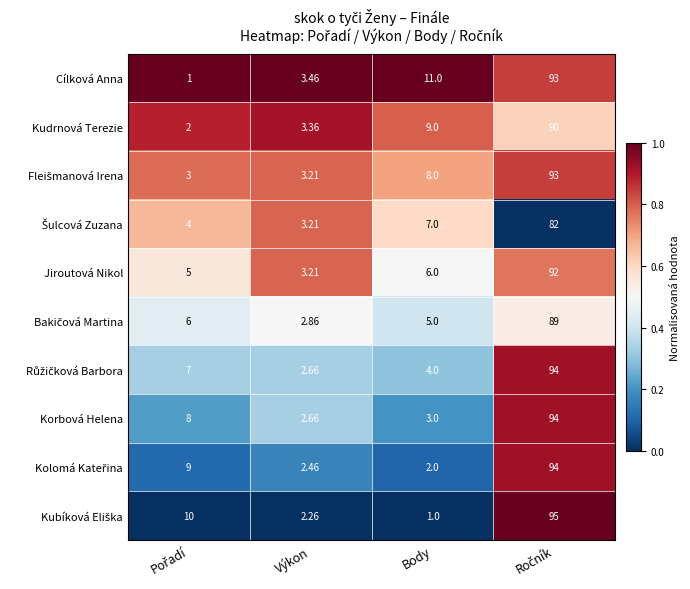

Count the number of categories in the chart.

4